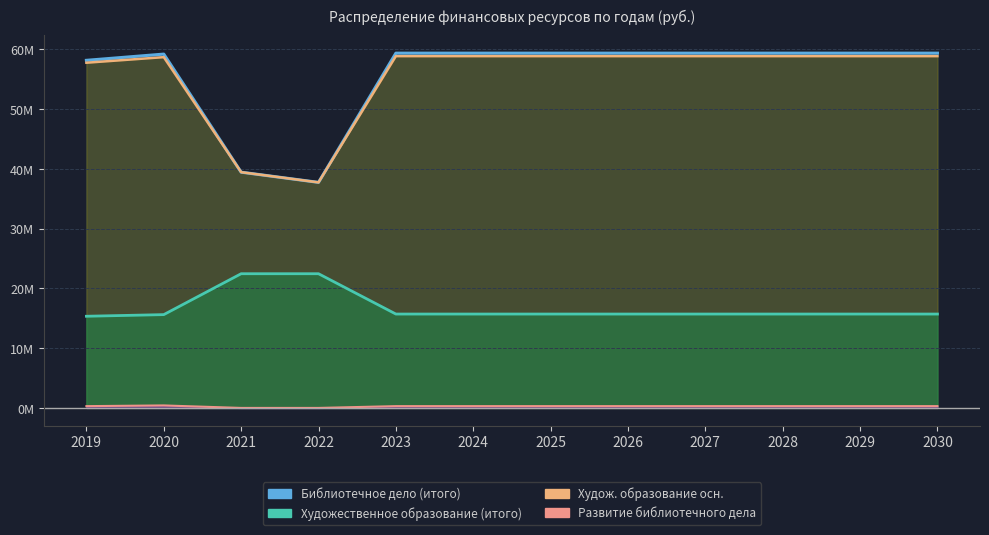

True or false: Развитие библиотечного дела and Художественное образование (итого) intersect in this chart.

False